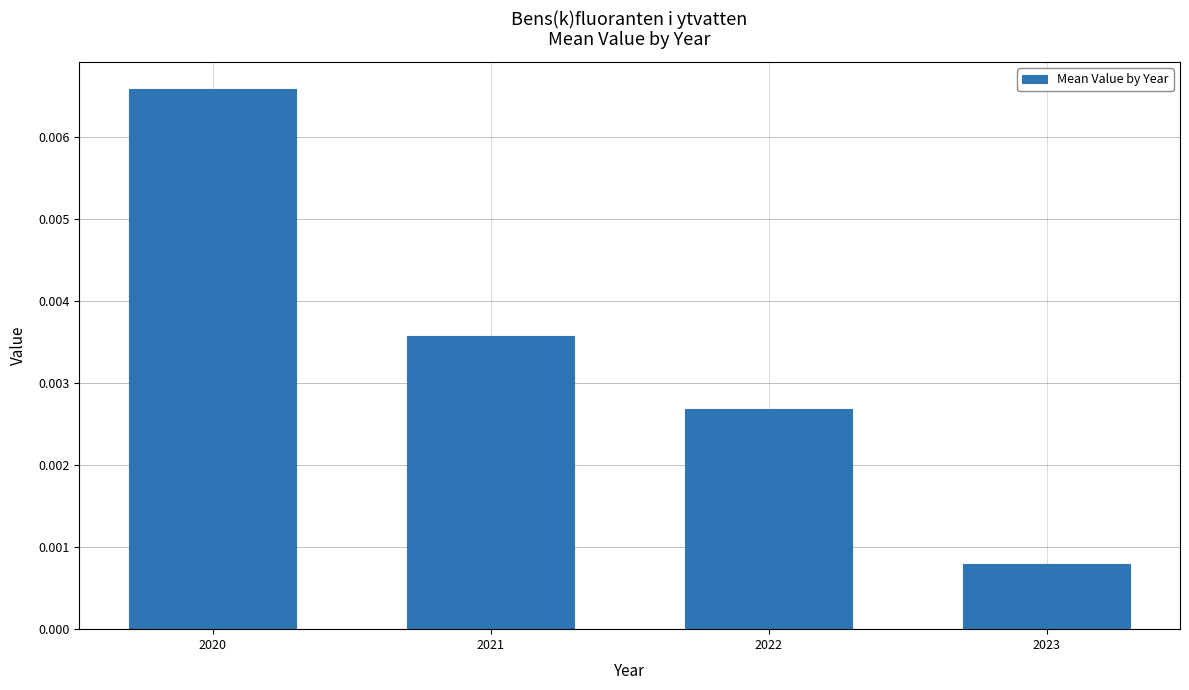

List the labels in order of value, largest first.

2020, 2021, 2022, 2023